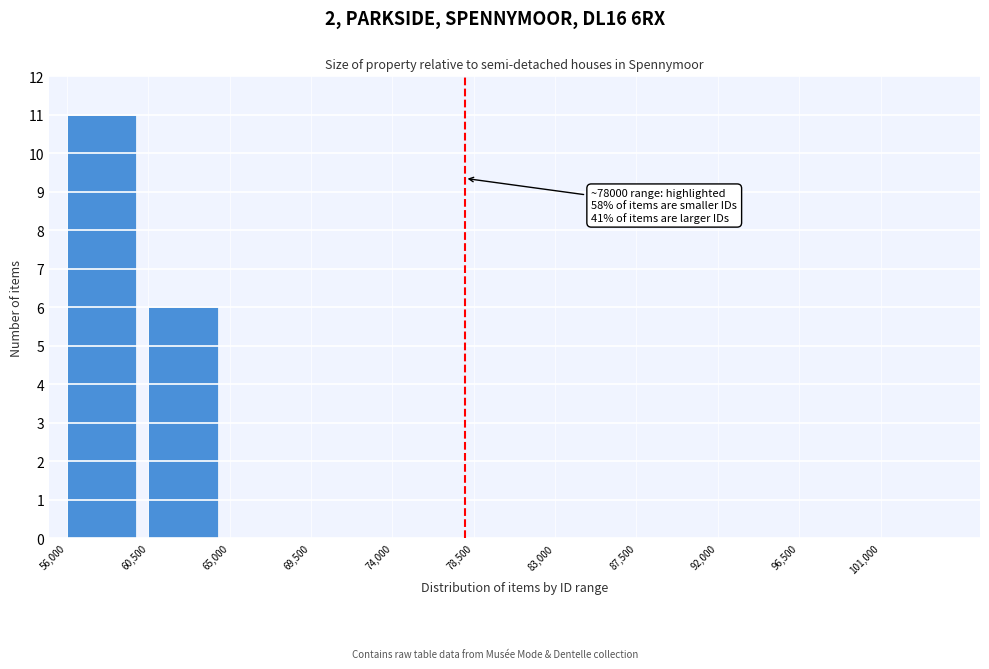

Over which range of the x-axis is the bar tallest?

56000 to 60500